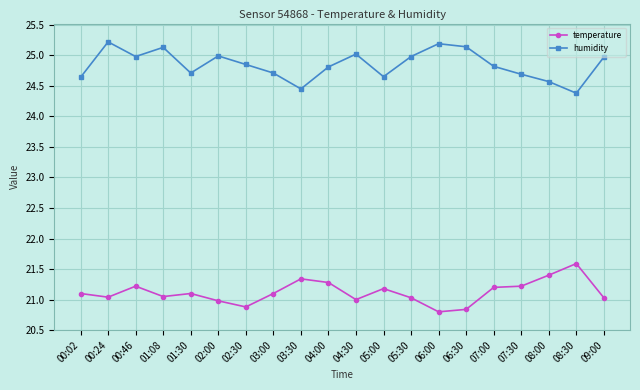

What is the difference between the highest and lowest values at 05:00?

3.5